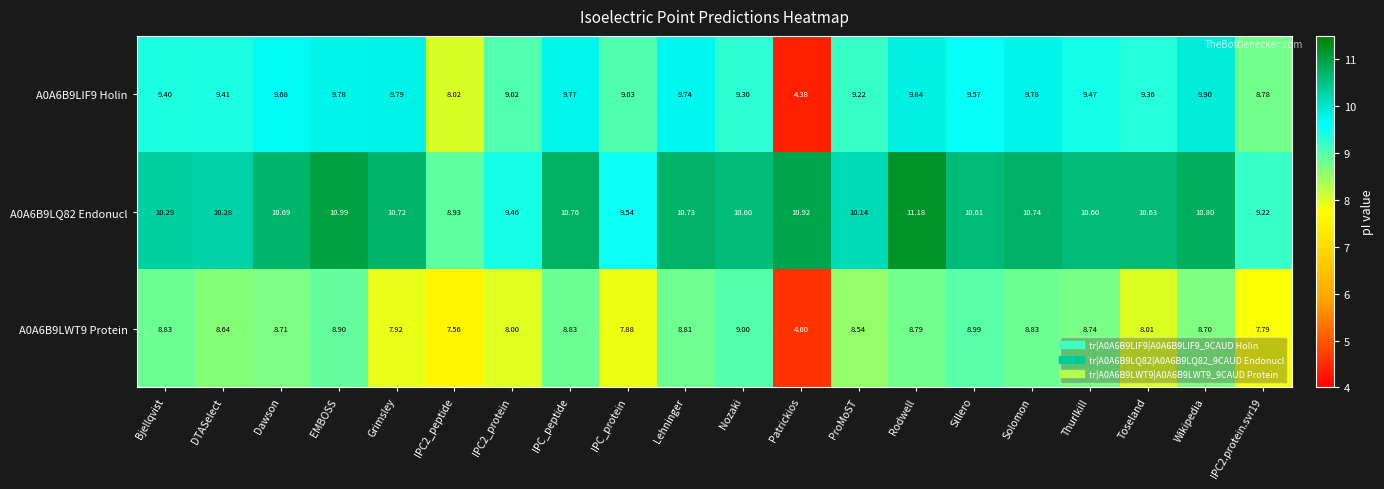

Which series has the largest range (max minus min)?

A0A6B9LIF9 Holin